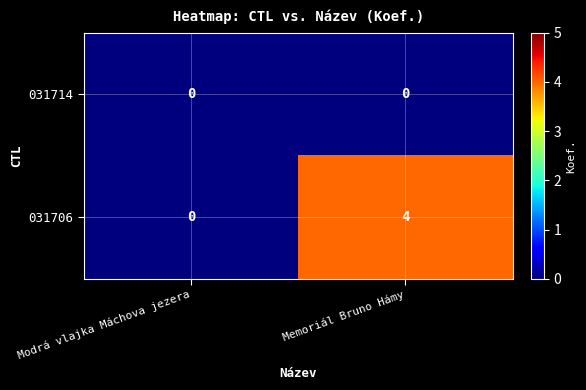

Which series has the largest total across all categories?

031706